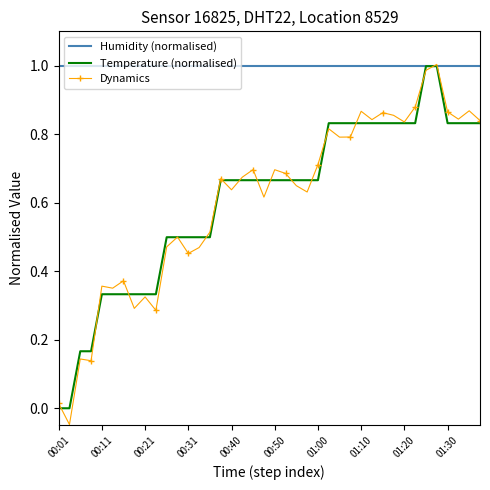

Which series has the largest total across all categories?

Humidity (normalised)